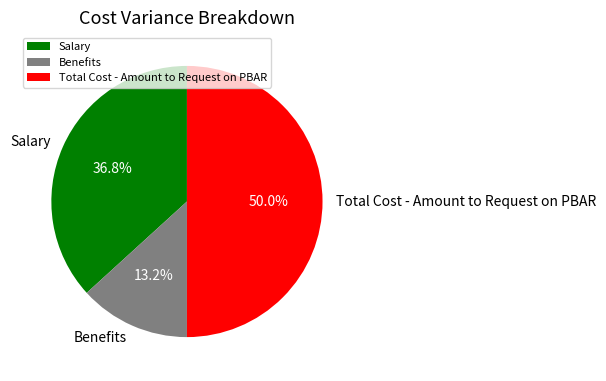

Which category has the biggest portion of the pie?

Total Cost - Amount to Request on PBAR